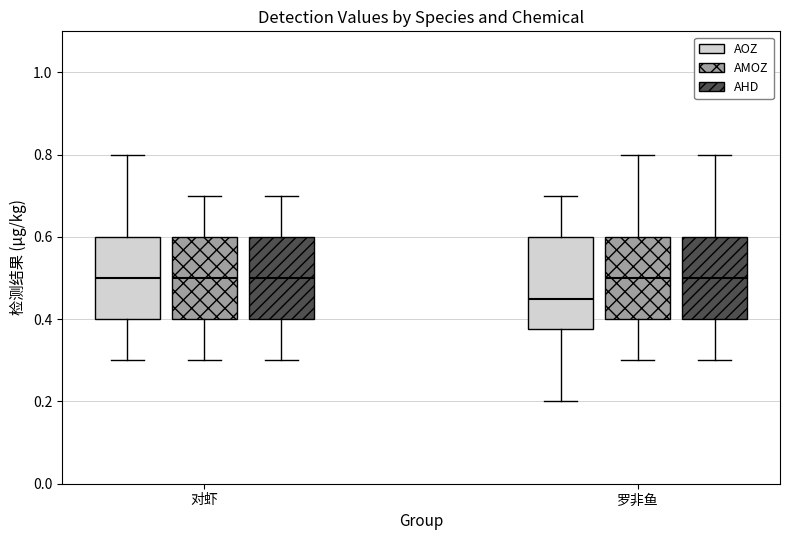

Which box has the lowest median line?

罗非鱼 (AOZ)